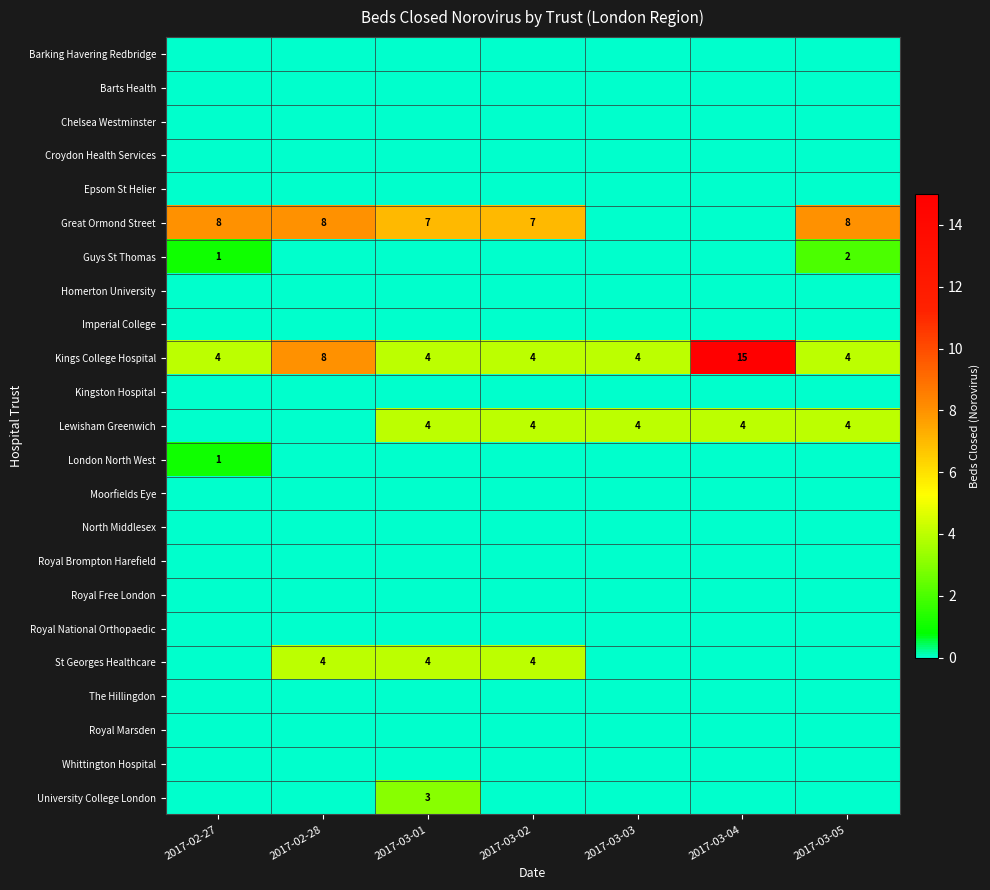

What is the sum of the Great Ormond Street values at 2017-03-05 and 2017-02-27?

16